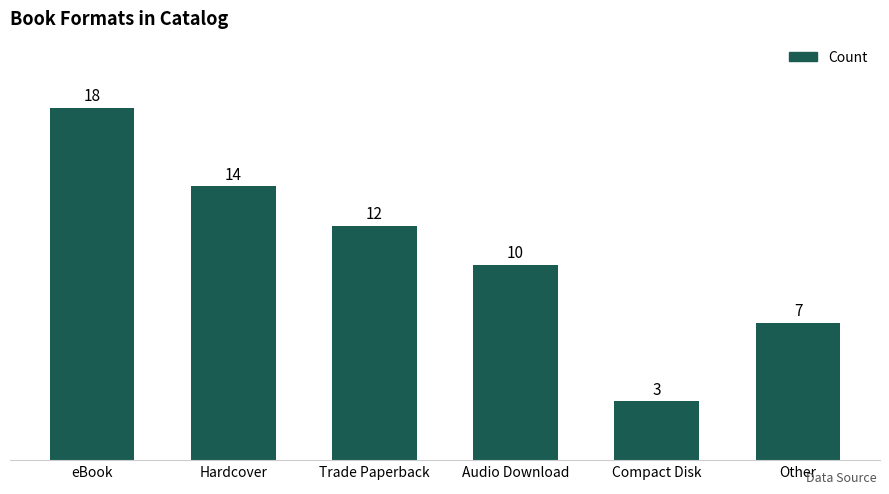

The chart shows a value of 4 at Compact Disk. True or false?

False